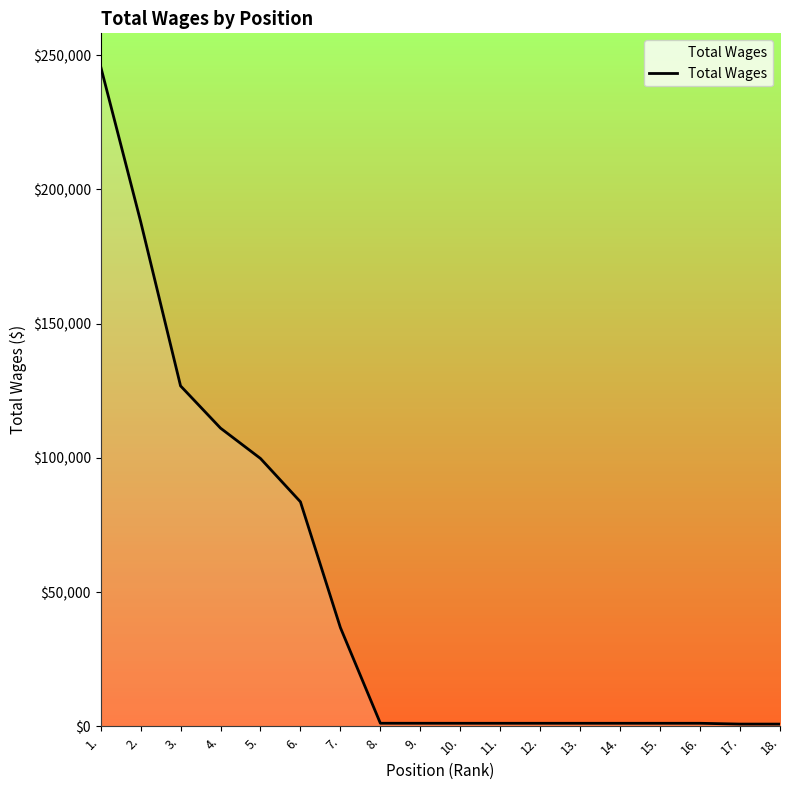

What is the difference between the maximum and minimum values?

245077